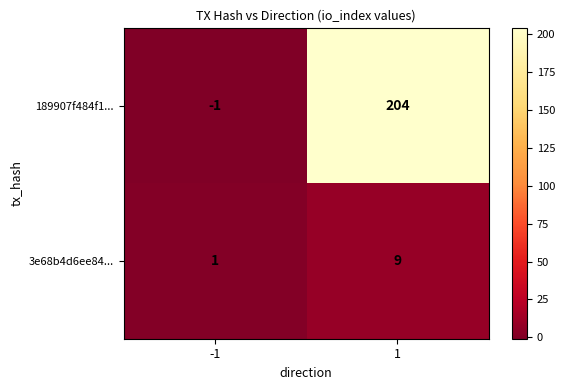

Reading left to right, transcribe all the data shown in this chart.

189907f484f1...: -1=-1	1=204
3e68b4d6ee84...: -1=1	1=9